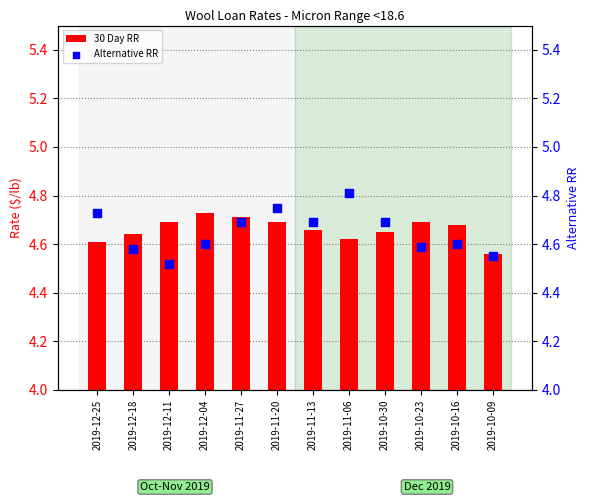

What are all the series names shown in the legend?

30 Day RR, Alternative RR